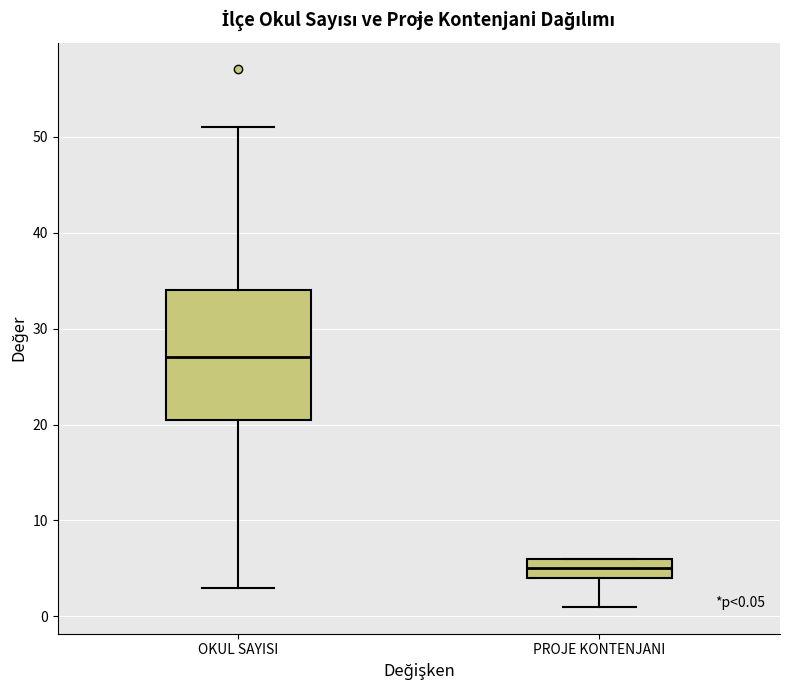

Which box's median line is the lowest?

PROJE KONTENJANI